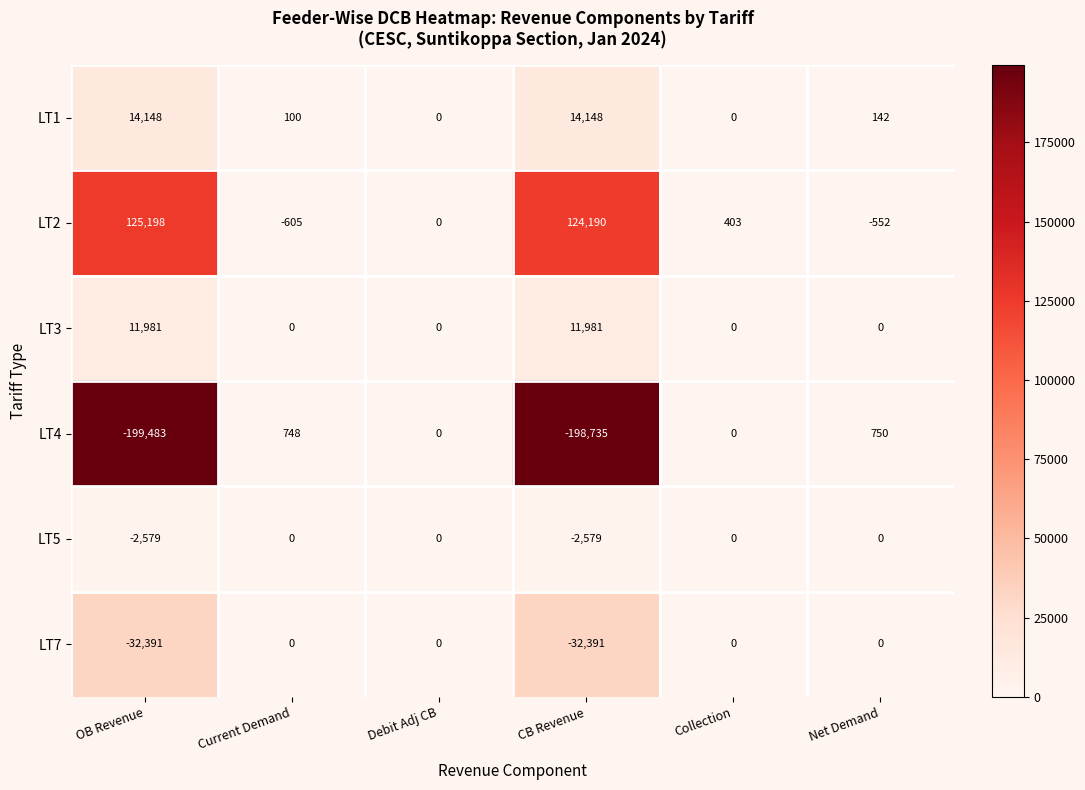

What is the difference between the maximum and minimum values in the LT7 series?

32391